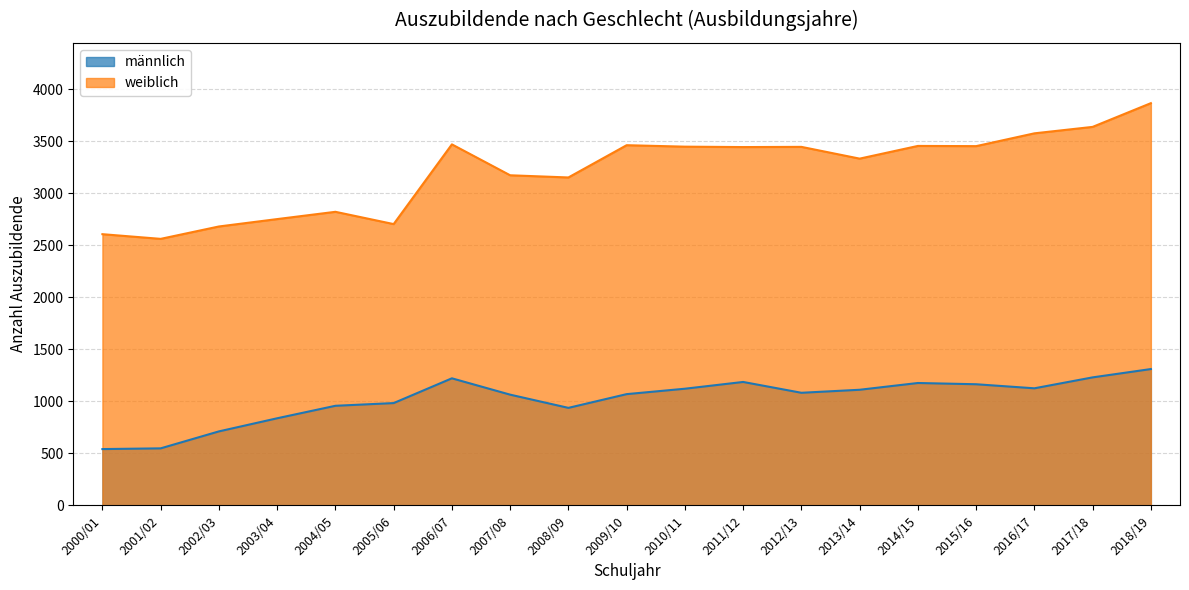

What is the total value across all series at 2004/05?

3778